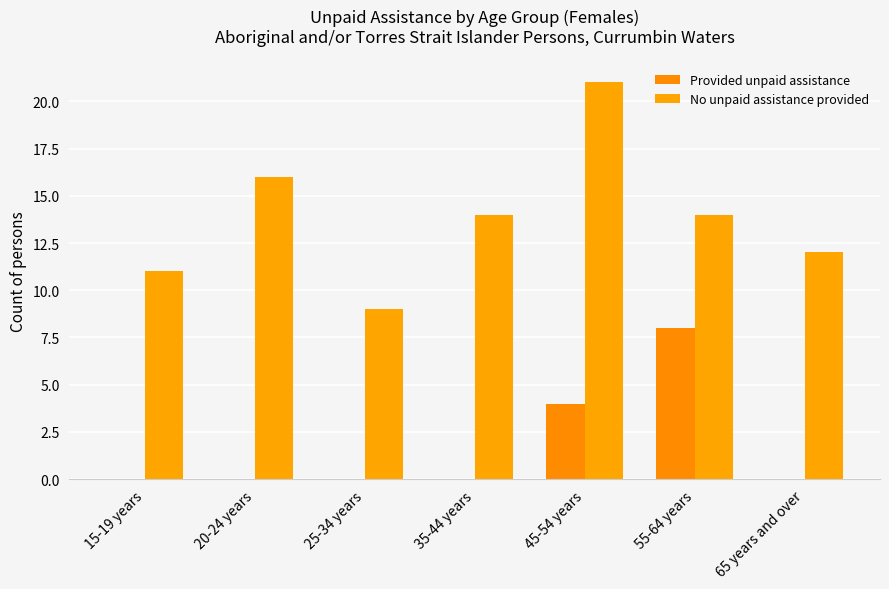

What is the difference between the No unpaid assistance provided values at 25-34 years and 65 years and over?

3